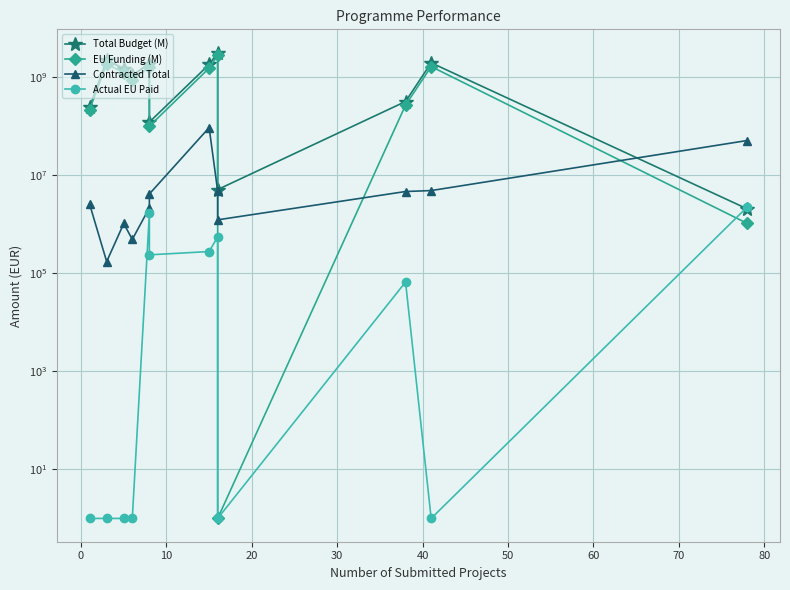

What is the average value of the Contracted Total series?

14248642.3